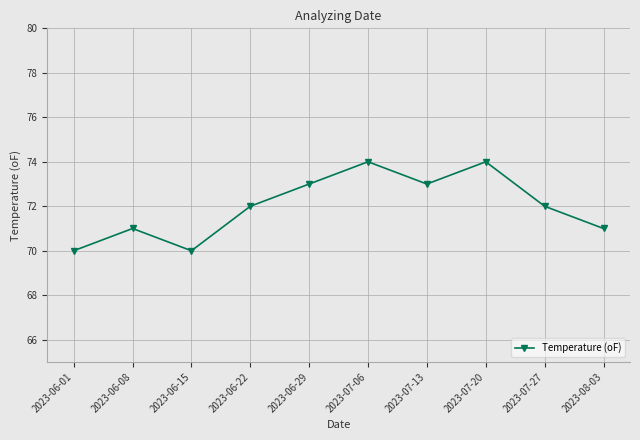

Is this an area chart (filled region under the line)?

No